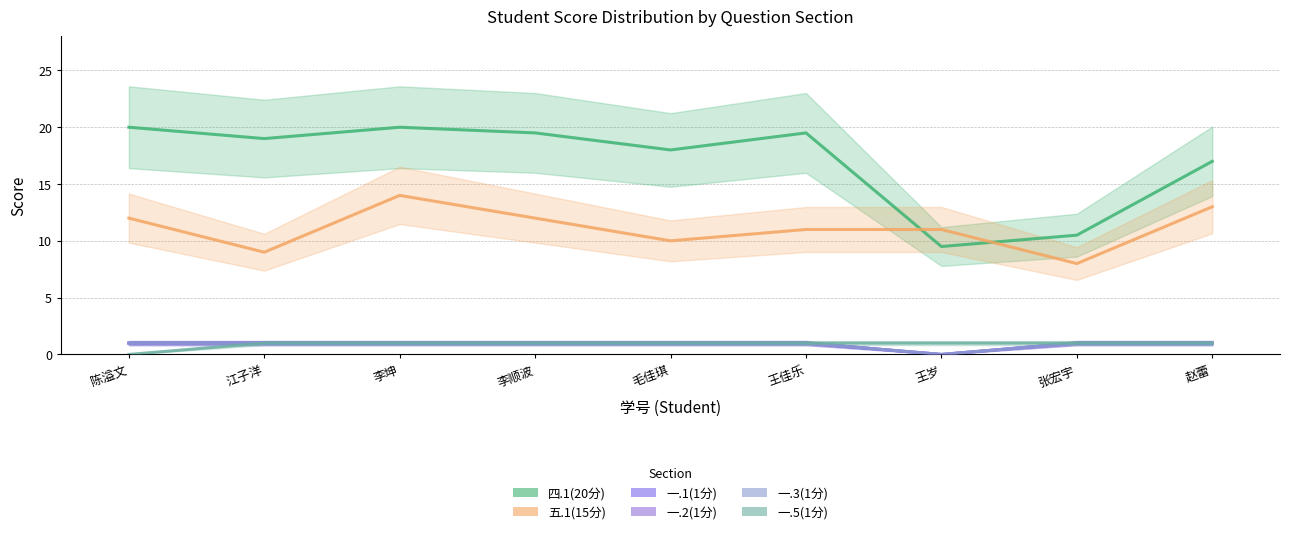

At how many categories does at least one series exceed 18?

5